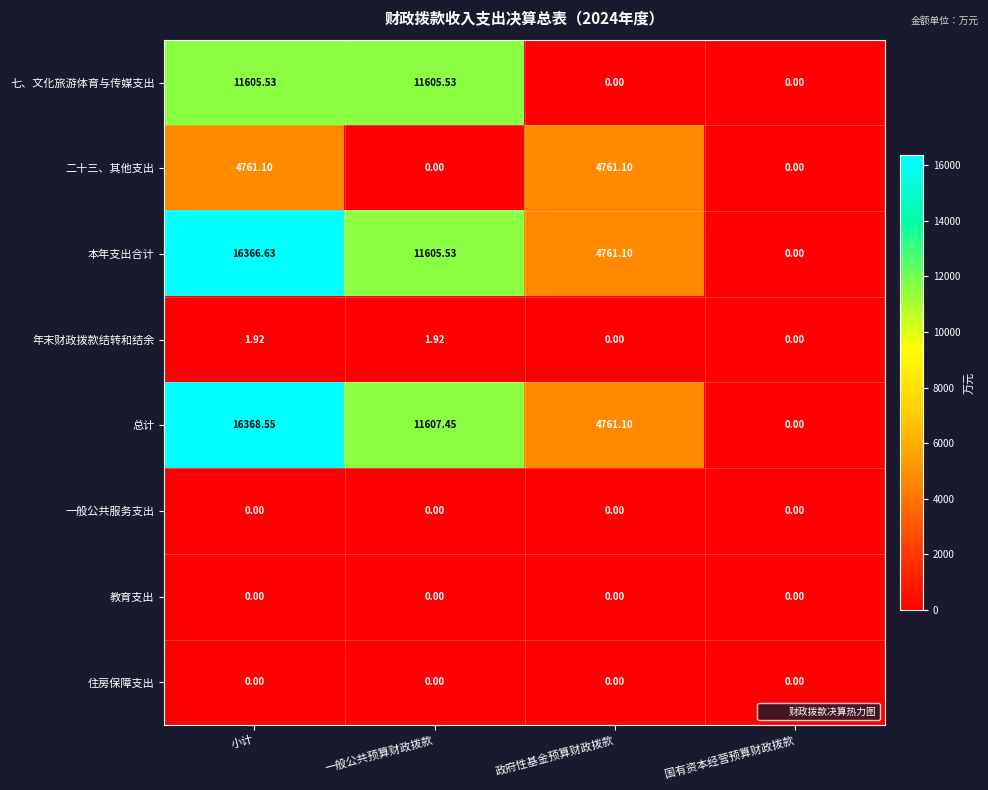

At which label is 总计 closest to 8184?

政府性基金预算财政拨款